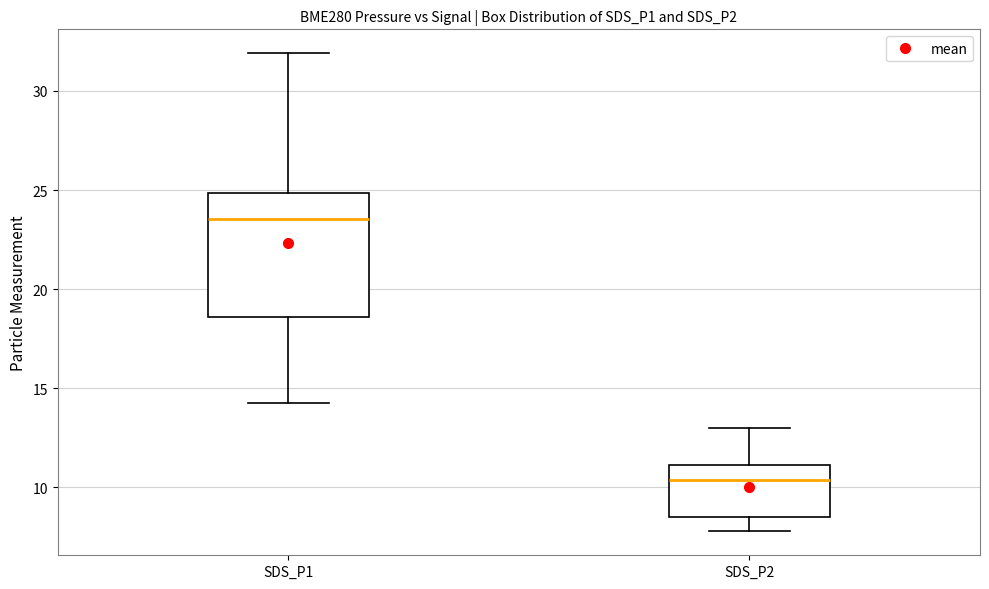

Reading left to right, read every box against the y-axis: the position of its median line, the range the box covers, and the ends of its whiskers. The values are not printed on the chart, so give them approximately, as read against the axis.

SDS_P1: median 23.5, box 18.5 to 25.0, whiskers 14.5 to 32.0
SDS_P2: median 10.5, box 8.5 to 11.0, whiskers 8.0 to 13.0